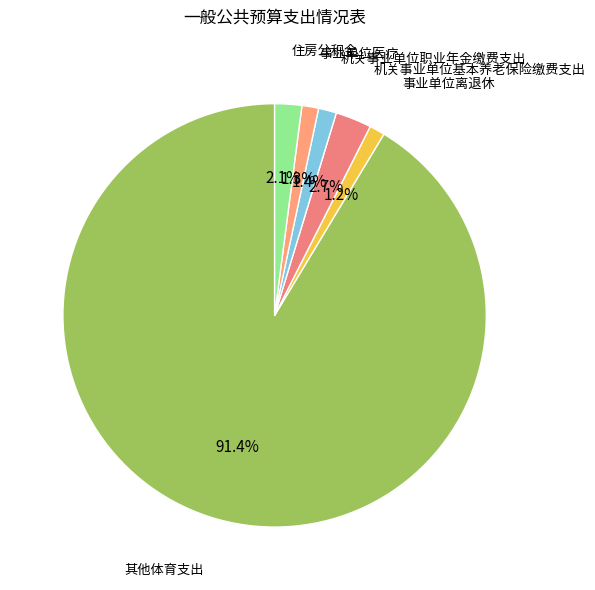

Which category has the smallest portion of the pie?

事业单位离退休